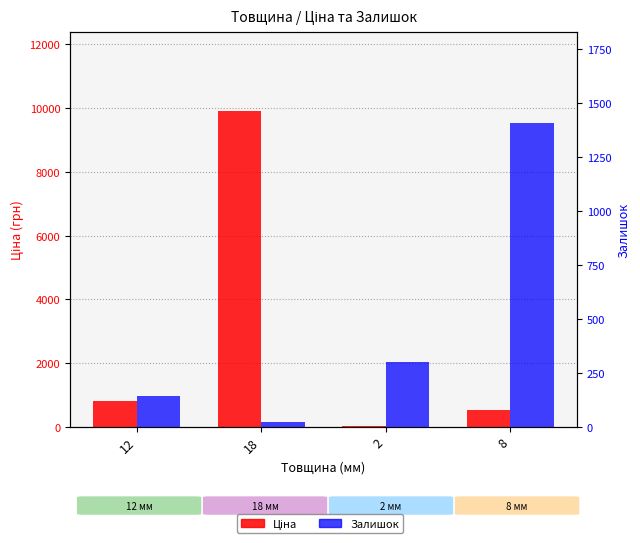

At how many categories does at least one series exceed 8587?

1